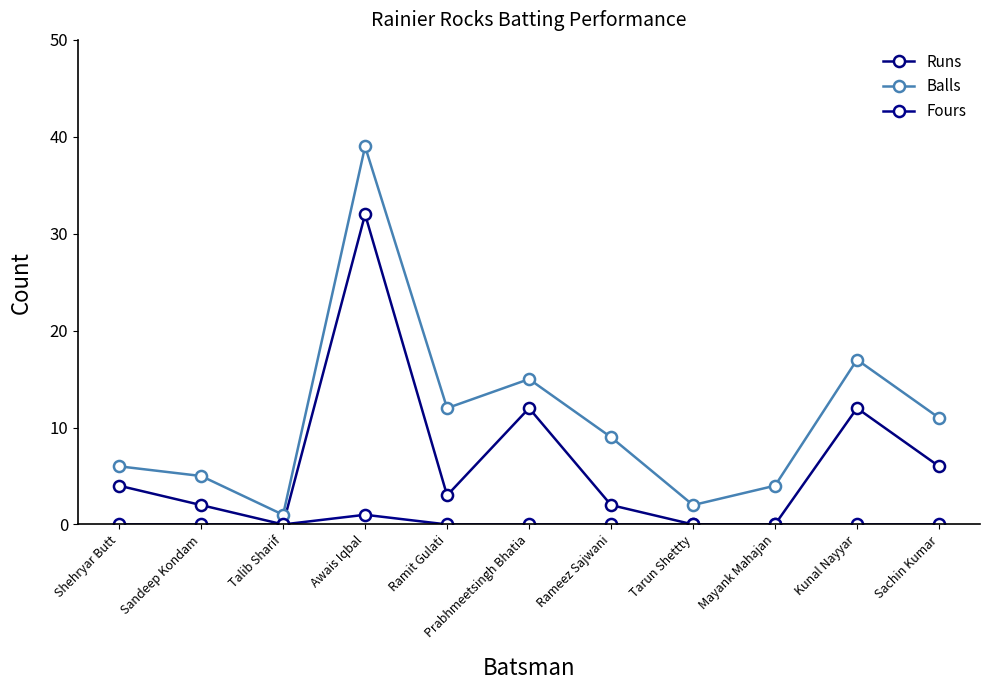

Rank the series at Sandeep Kondam from lowest to highest value.

Fours, Runs, Balls